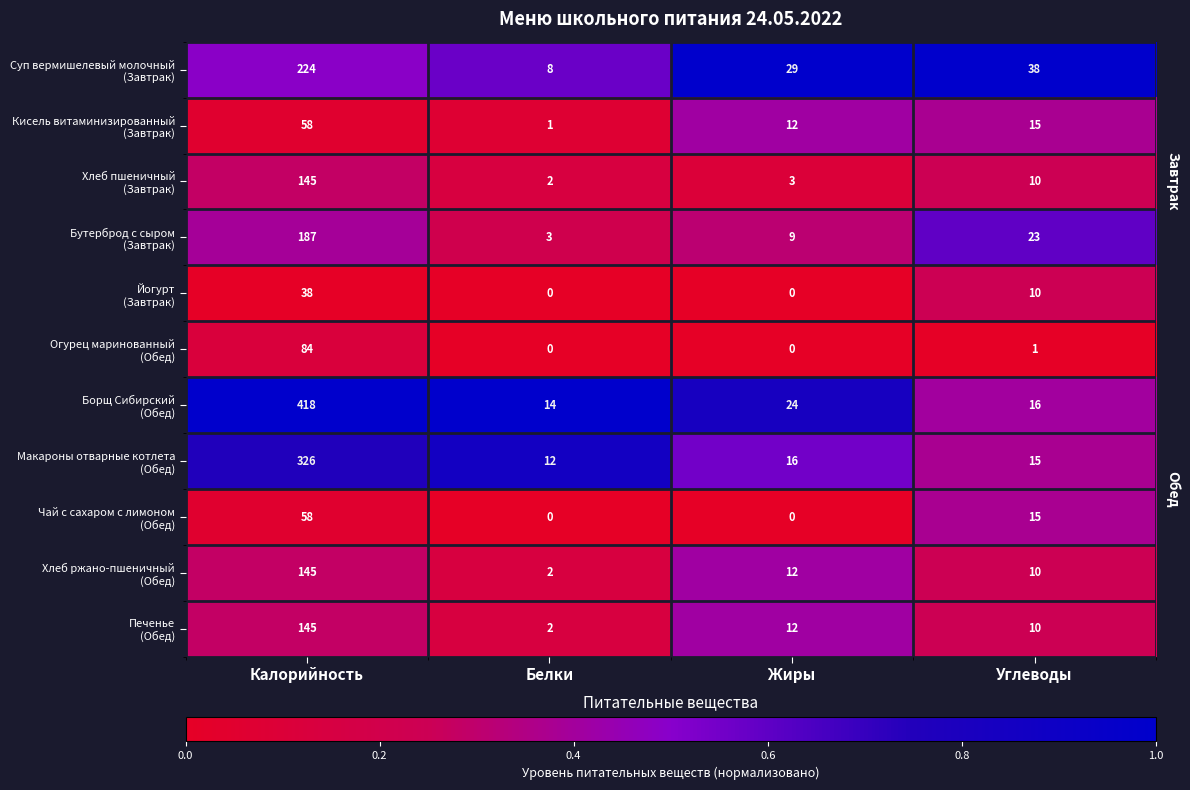

What is the total value across all series at Углеводы?

163